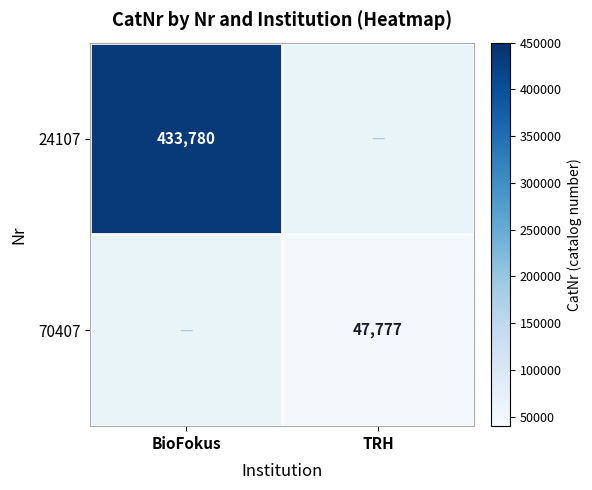

Is it true that 70407 equals 74724.6 at TRH?

False